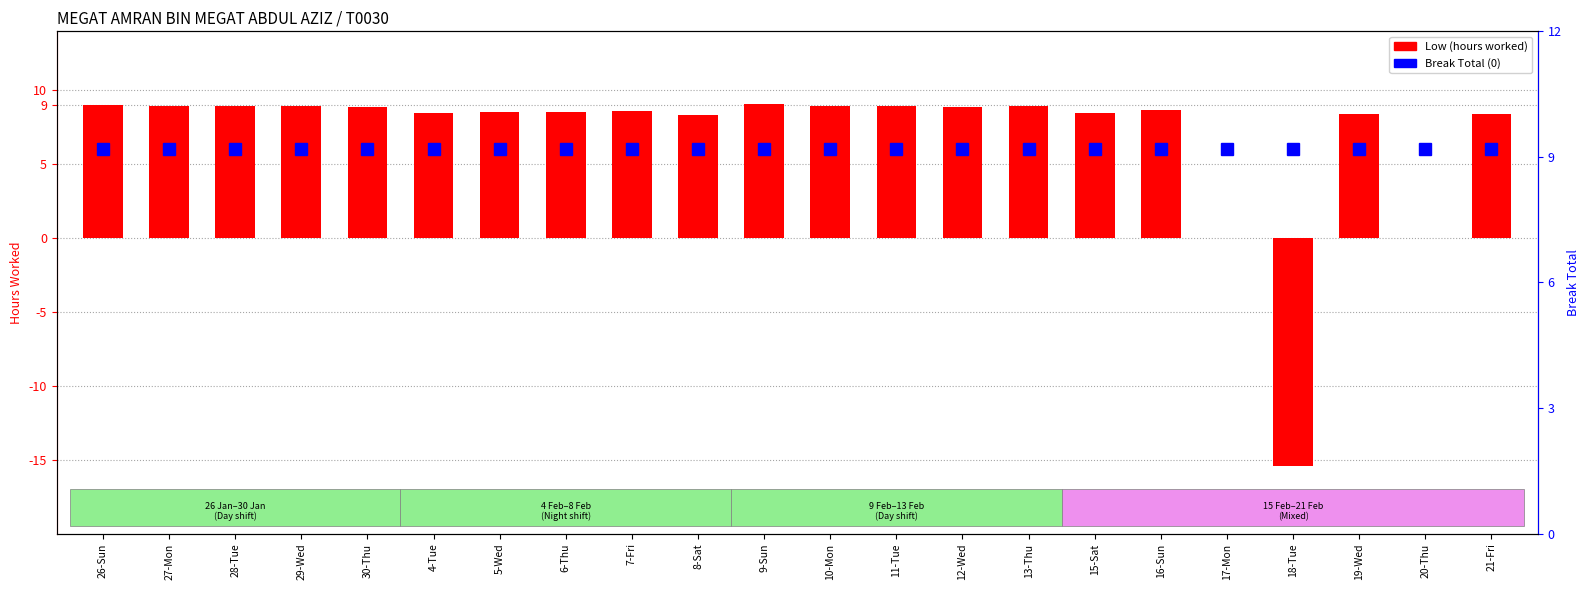

Is it true that Break Total equals 12.9 at 27-Mon?

False